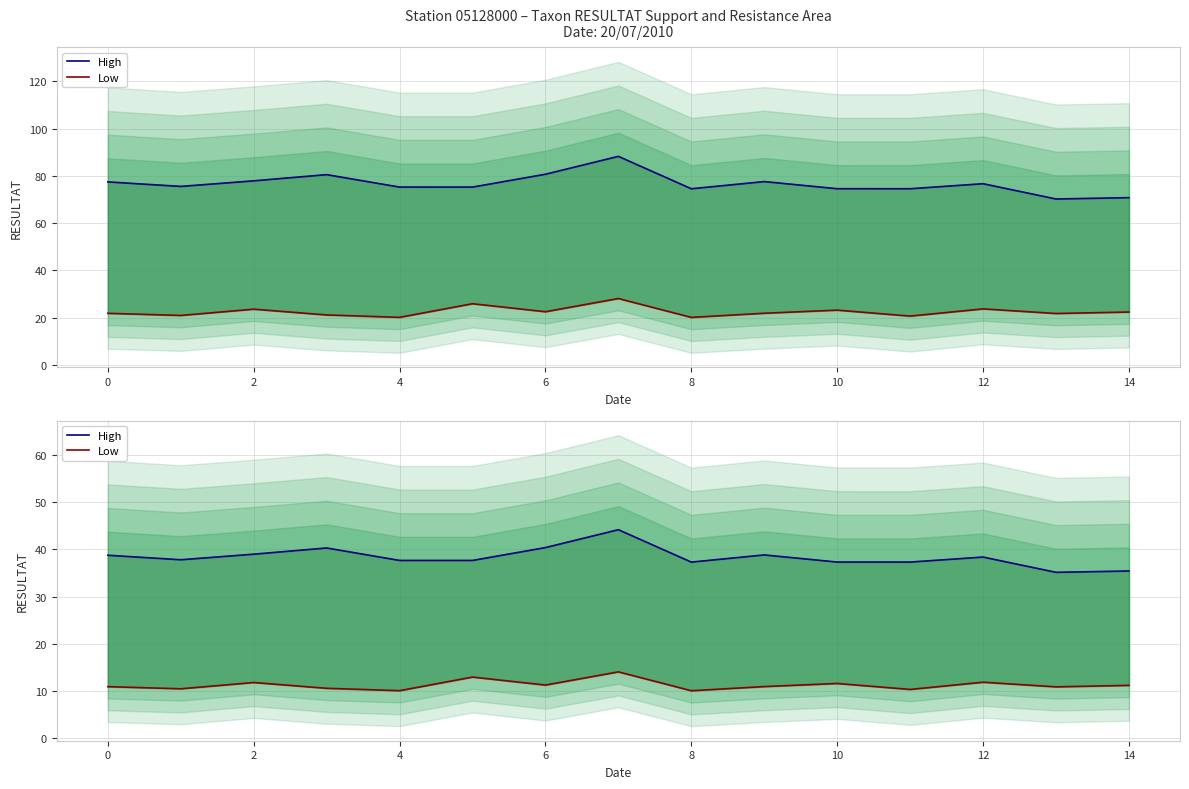

At which label is Low closest to 12?

12